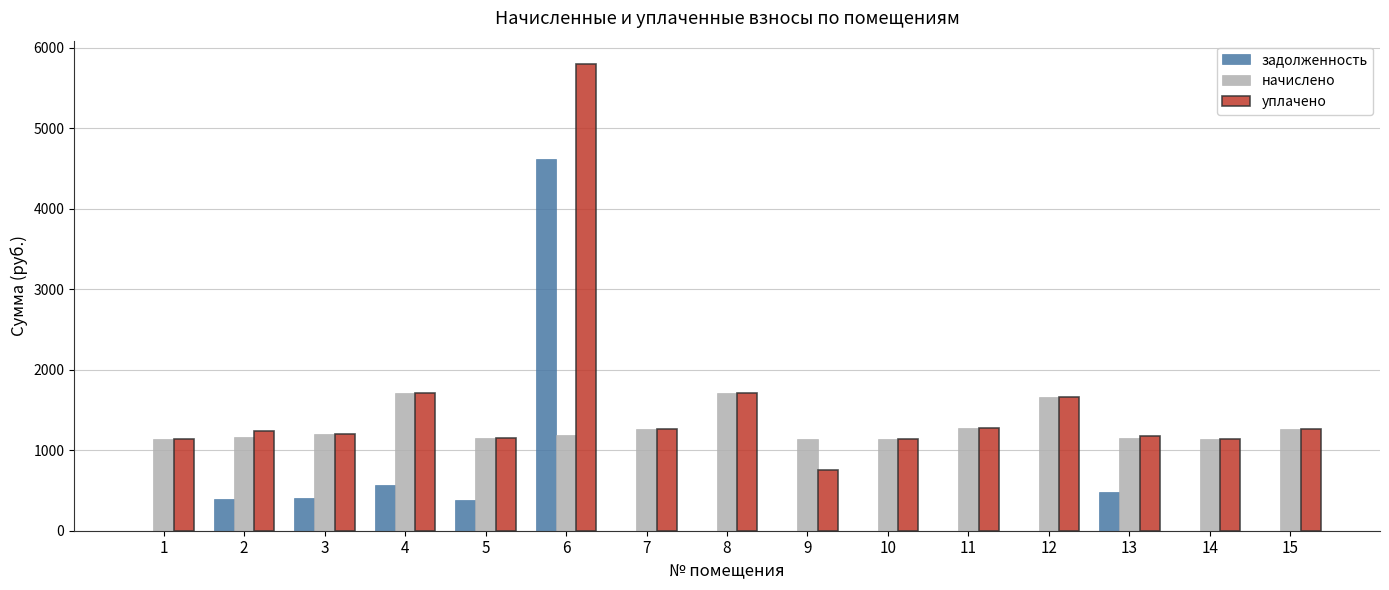

Which series changed the most between 6 and 12?

задолженность